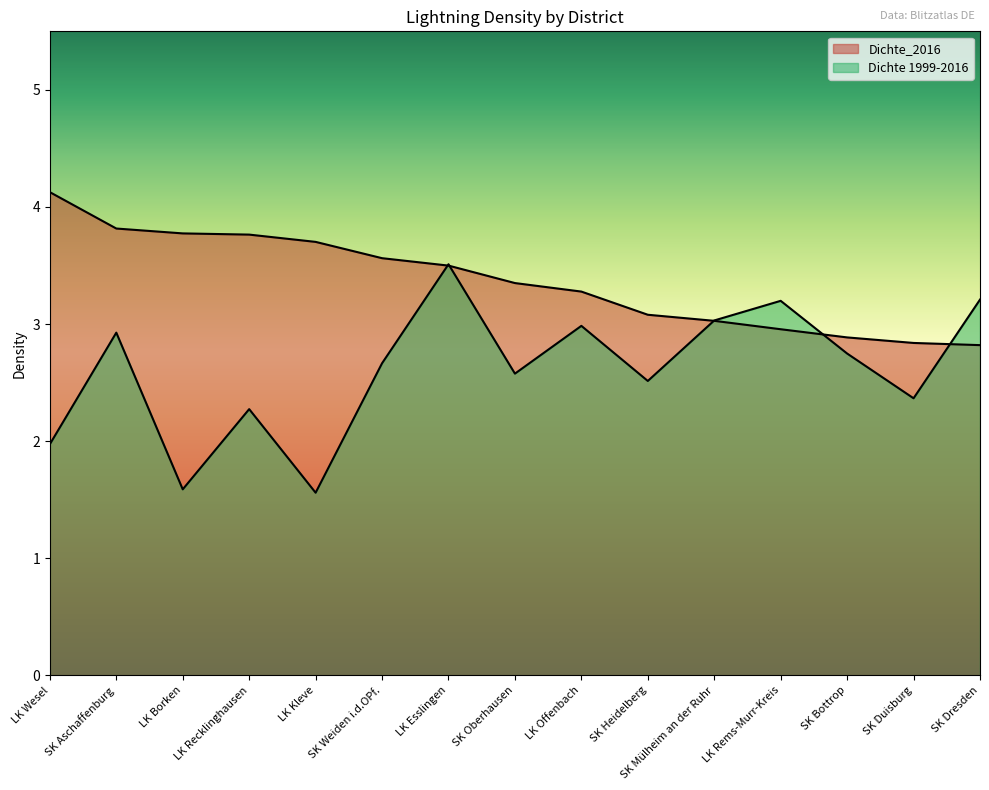

The Dichte_2016 series shows 3.5 at LK Esslingen. True or false?

True